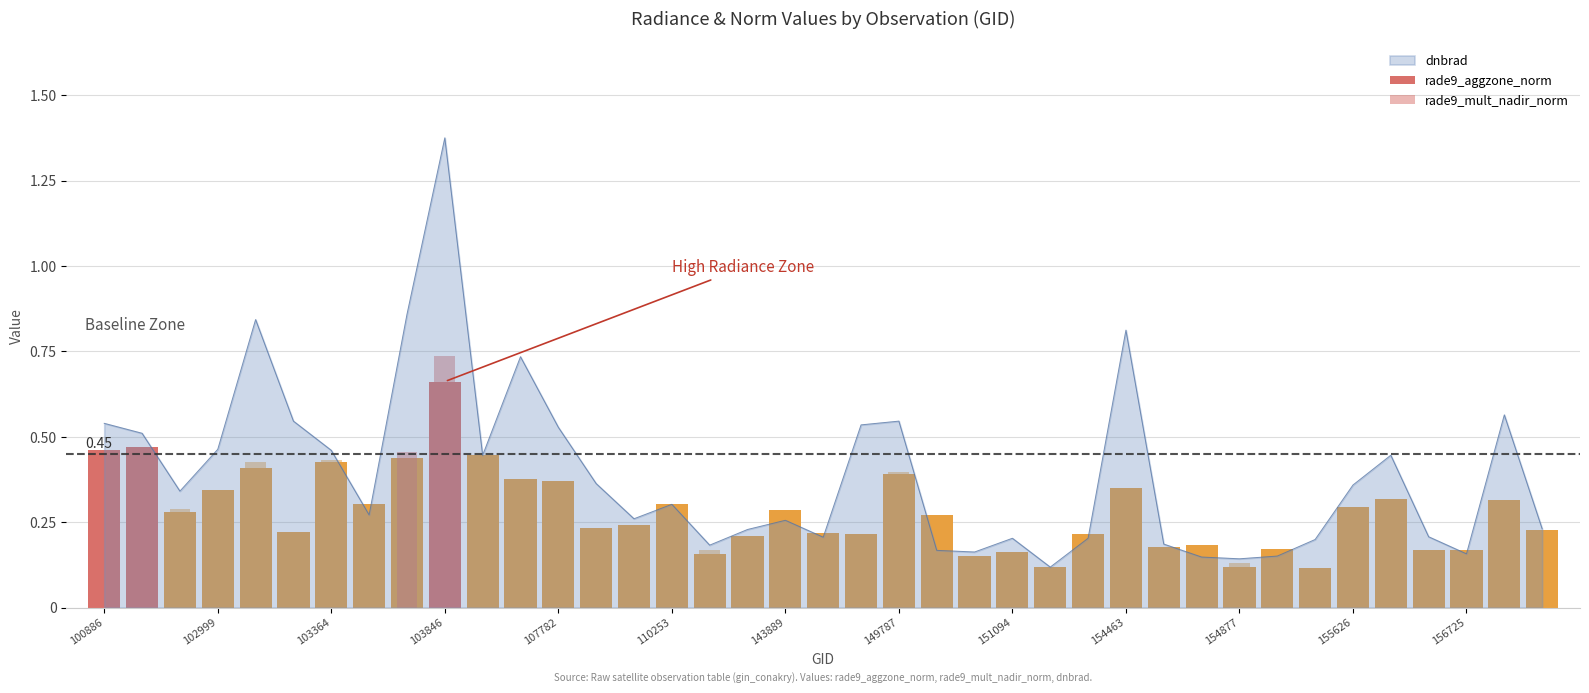

At 154463, list the series in order from smallest to largest.

rade9_mult_nadir_norm, rade9_aggzone_norm, dnbrad